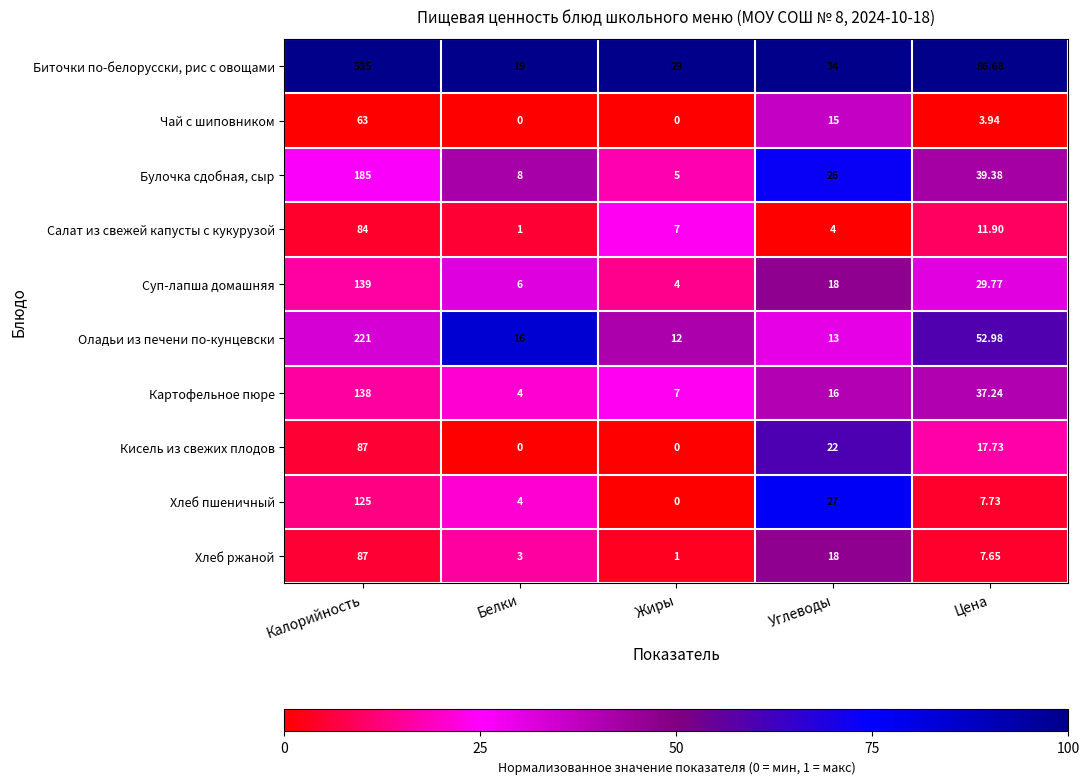

List the labels in order of Суп-лапша домашняя value, largest first.

Калорийность, Цена, Углеводы, Белки, Жиры